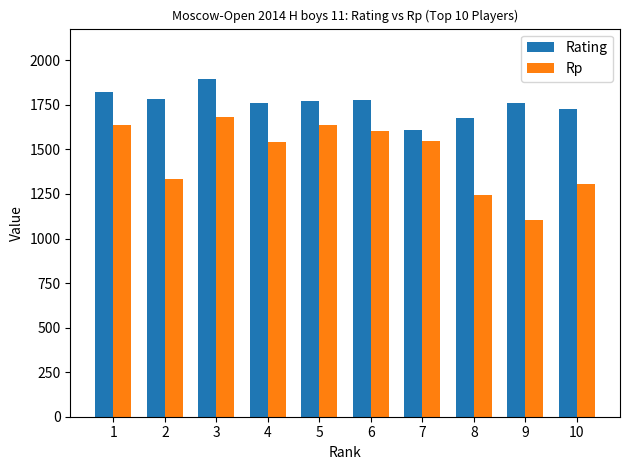

List the series in order of their peak value, highest first.

Rating, Rp